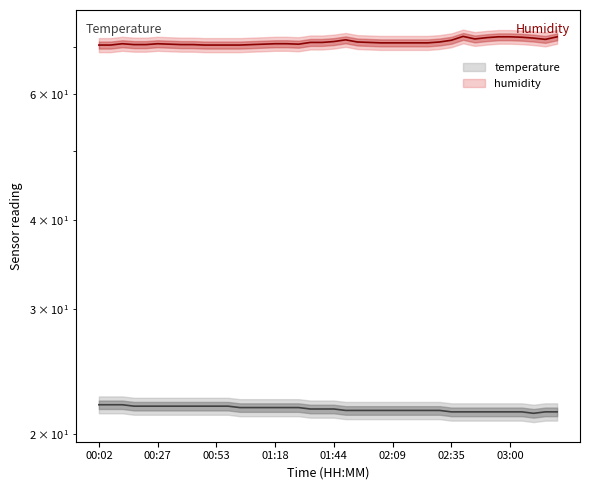

How many temperature values are between 21 and 22?

40